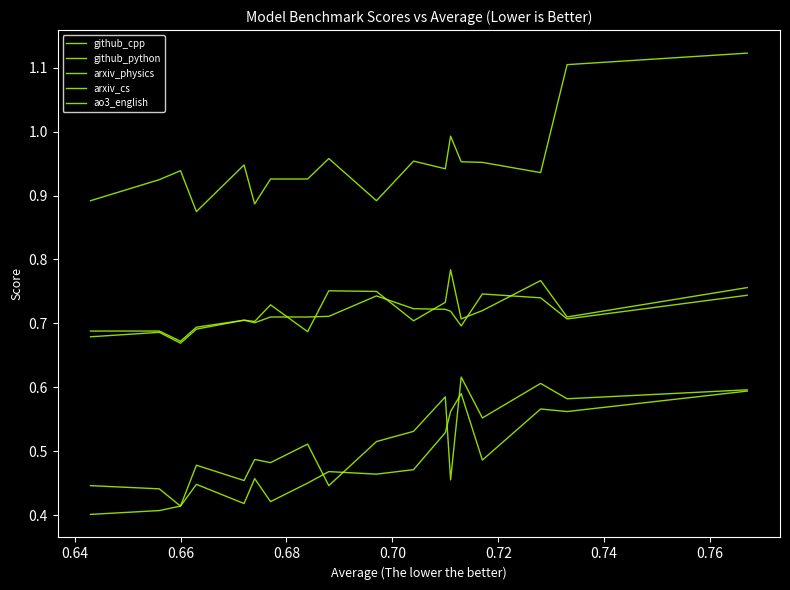

Where is the first local maximum for arxiv_cs?

0.64